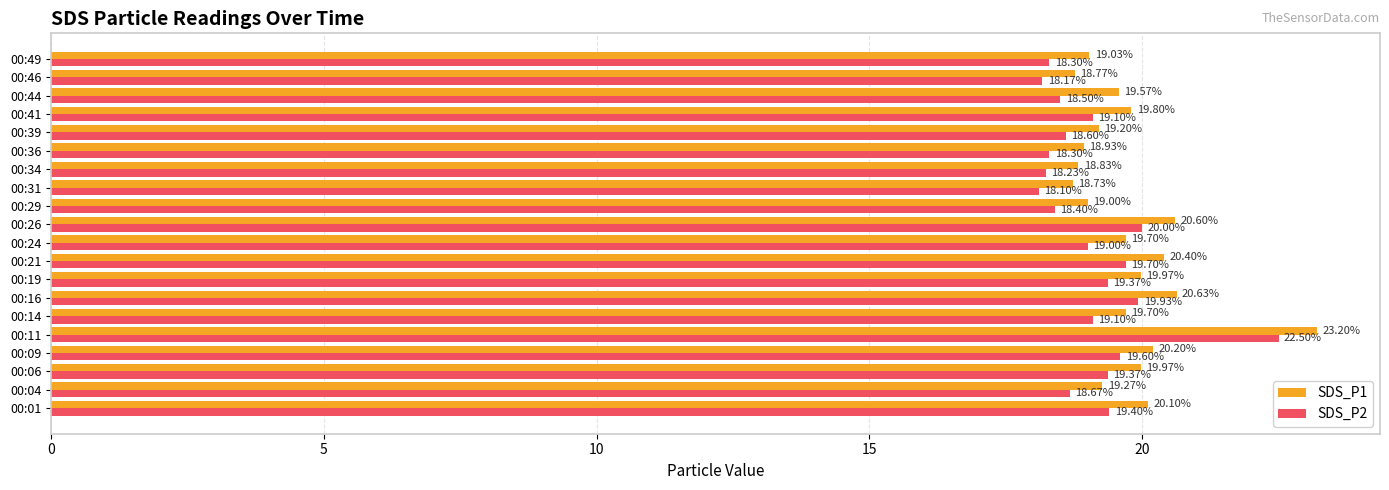

What is the difference between the maximum and minimum values in the SDS_P1 series?

4.5